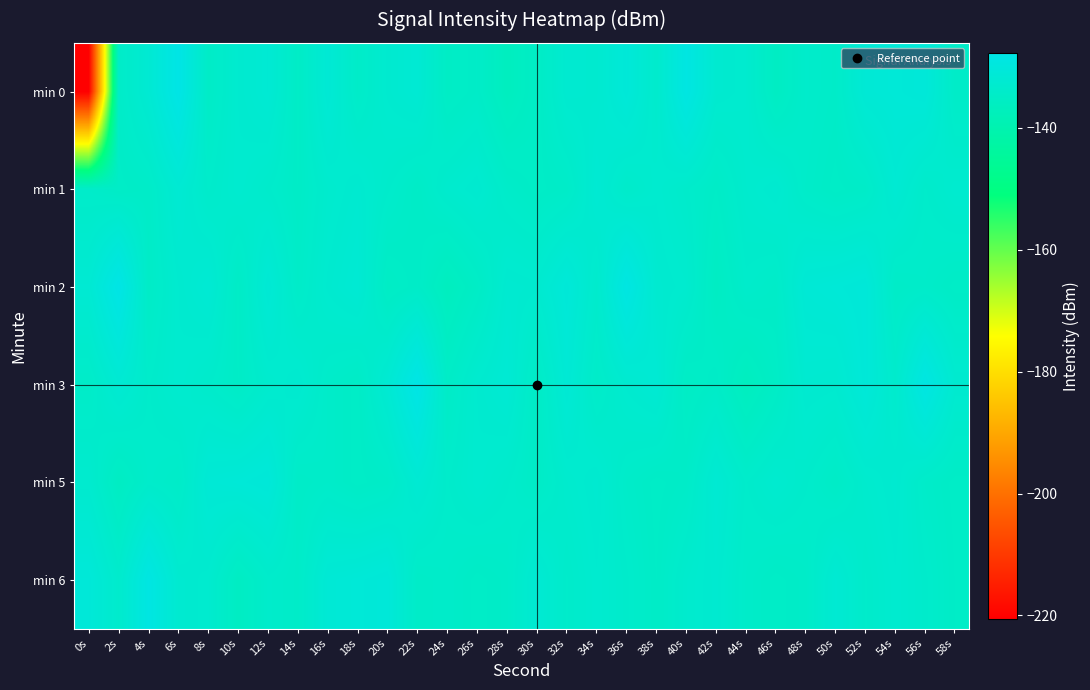

Rank the series by their maximum value, from lowest to highest.

min 1, min 5, min 6, min 0, min 2, min 3